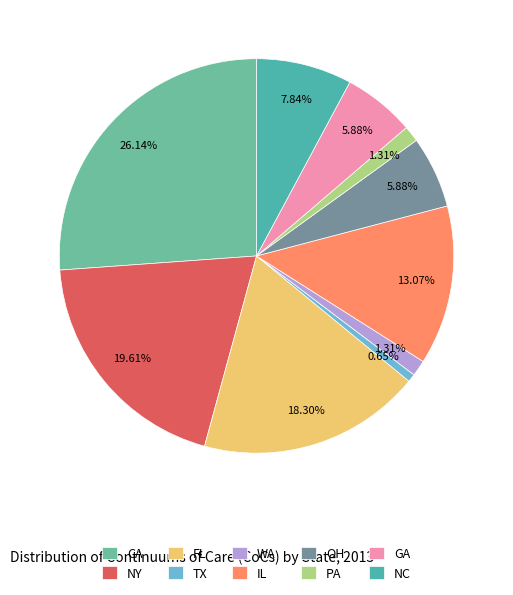

Is it true that IL is 18% of the pie?

False